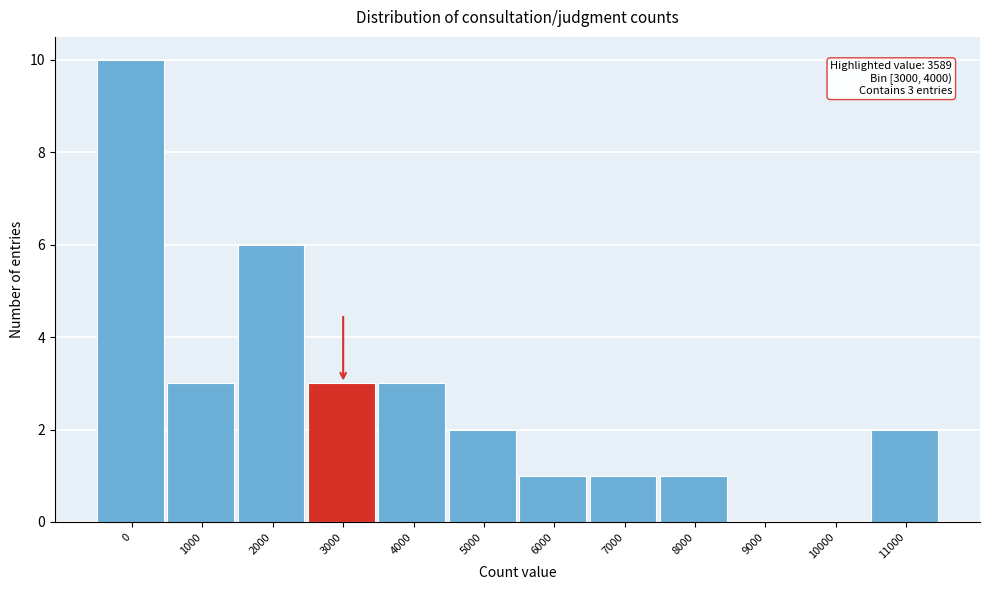

Reading left to right, extract all data points from this chart.

0=10	1000=3	2000=6	3000=3	4000=3	5000=2	6000=1	7000=1	8000=1	9000=0	10000=0	11000=2